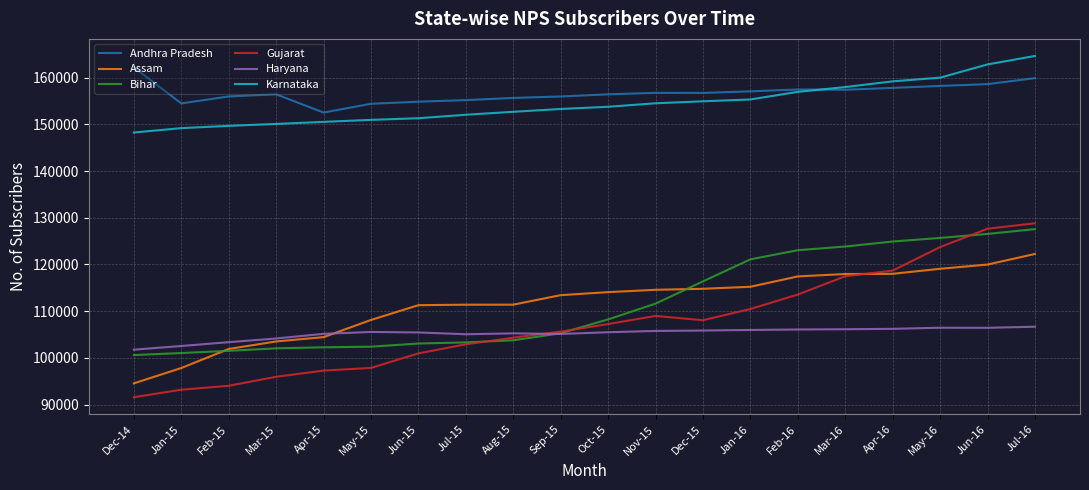

At which label does Andhra Pradesh first exceed 156736?

Dec-14